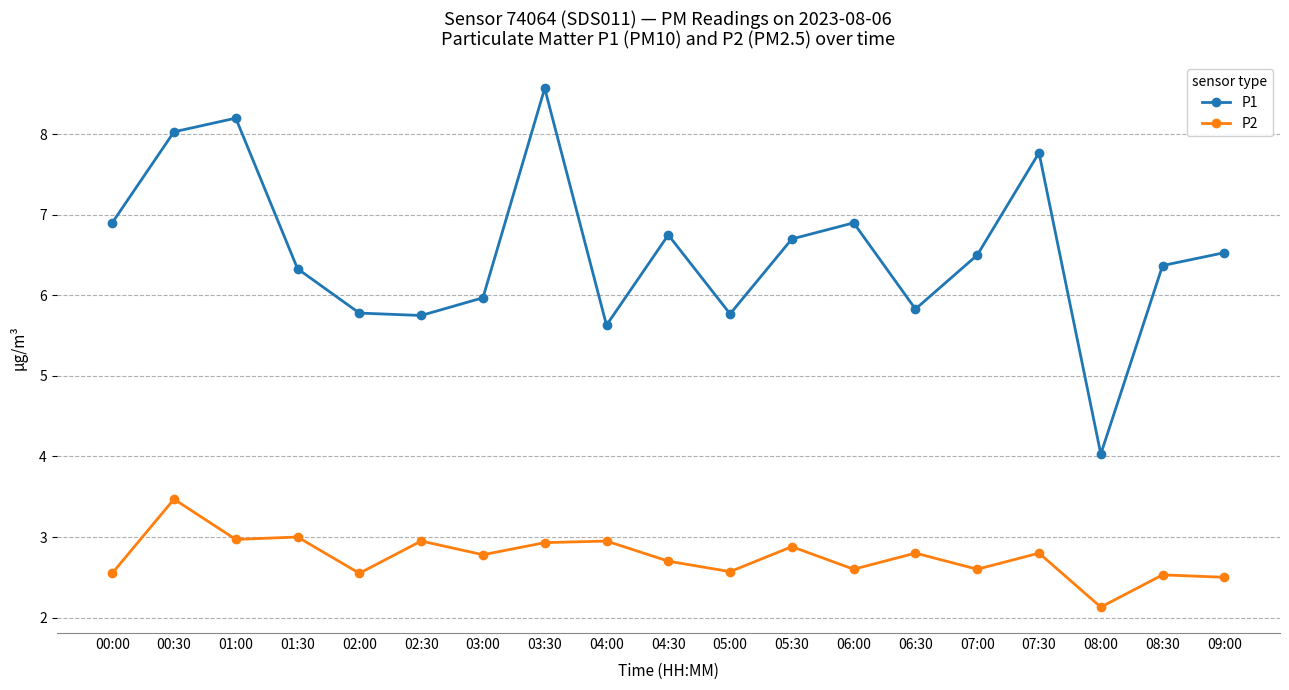

What is the sum of all P1 values?

124.3